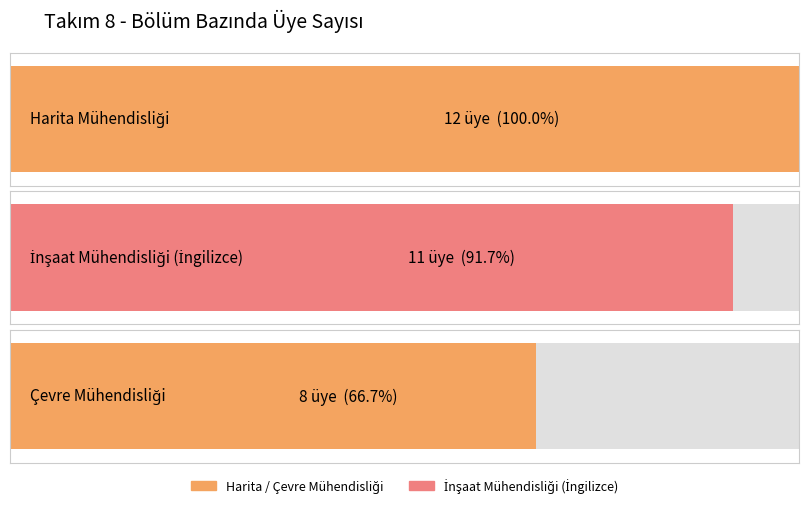

How many values are between 8 and 12?

3